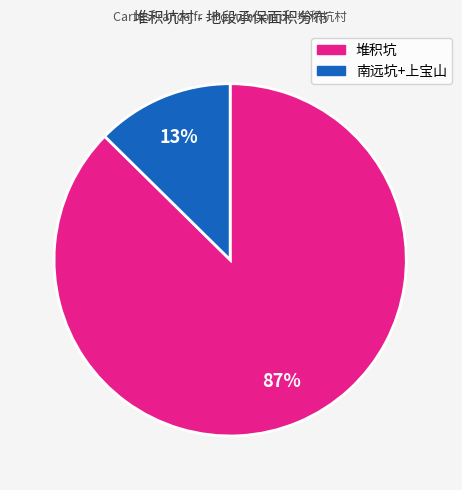

How many segments does this pie chart have?

2